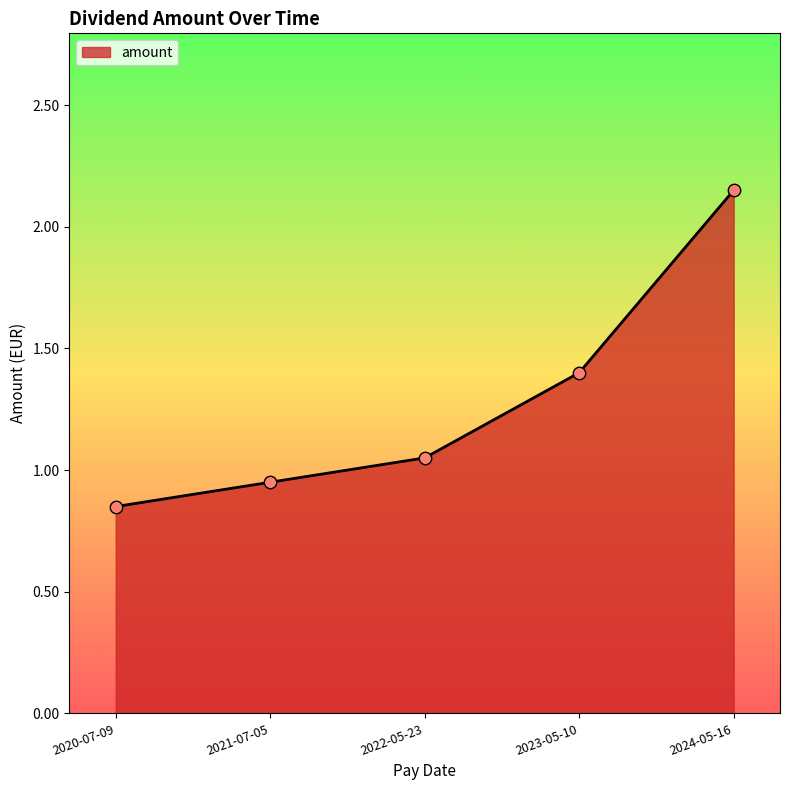

What is the ratio of the value at 2023-05-10 to the value at 2024-05-16?

0.7